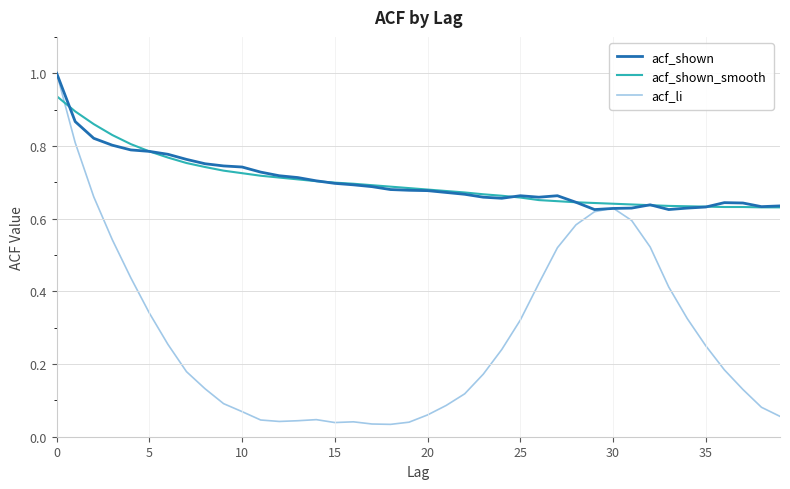

True or false: acf_shown has more than 0 interior local peaks.

True